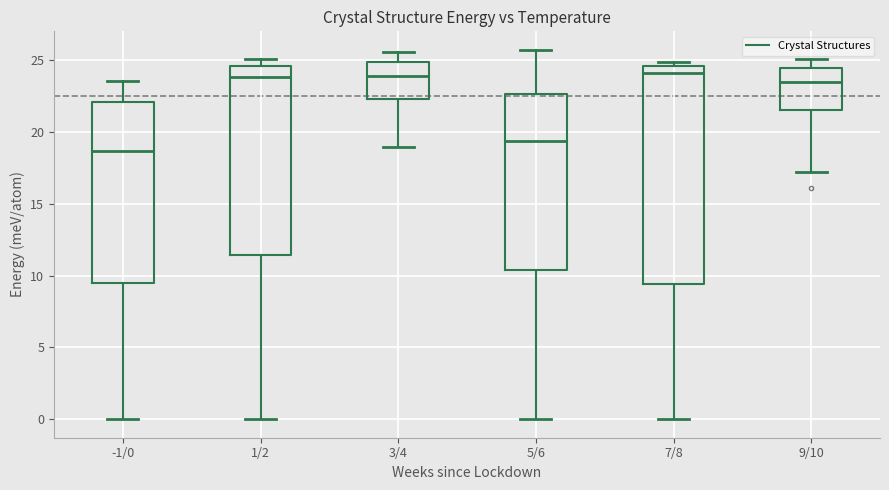

Reading left to right, transcribe this box plot: for each box, give where its median line is, the range the box spans, and where its two whiskers end, as read against the y-axis. The values are not printed on the chart, so give them approximately, as read against the axis.

-1/0: median 18.5, box 9.5 to 22.0, whiskers 0.0 to 23.5
1/2: median 24.0, box 11.5 to 24.5, whiskers 0.0 to 25.0
3/4: median 24.0, box 22.5 to 25.0, whiskers 19.0 to 25.5
5/6: median 19.5, box 10.5 to 22.5, whiskers 0.0 to 25.5
7/8: median 24.0, box 9.5 to 24.5, whiskers 0.0 to 25.0
9/10: median 23.5, box 21.5 to 24.5, whiskers 17.5 to 25.0